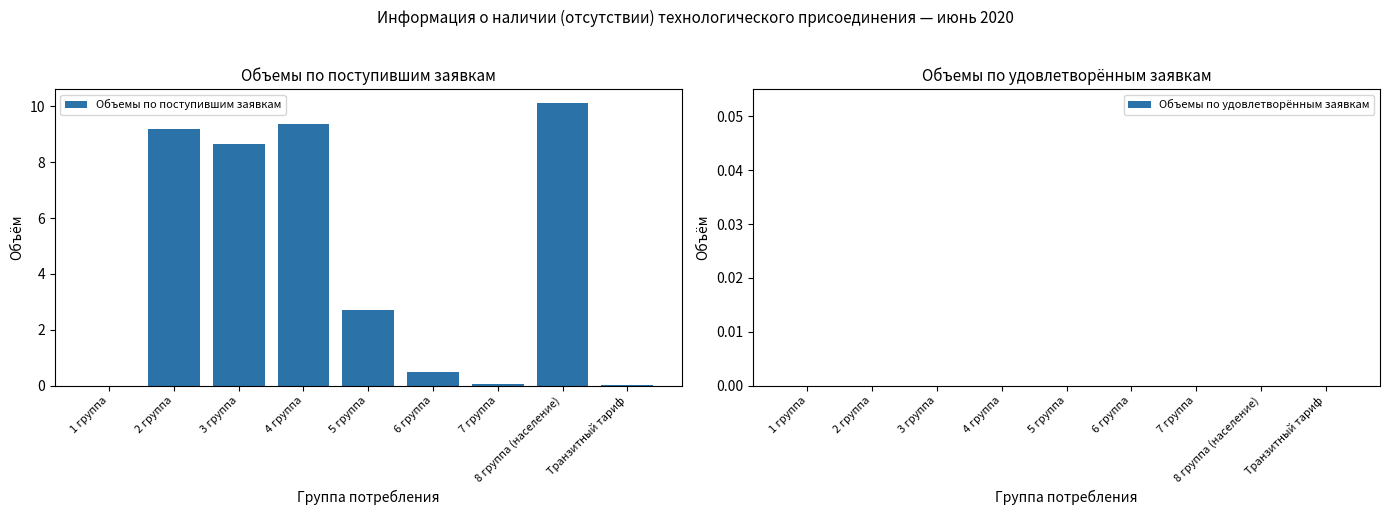

What is the maximum value shown in the chart?

10.1